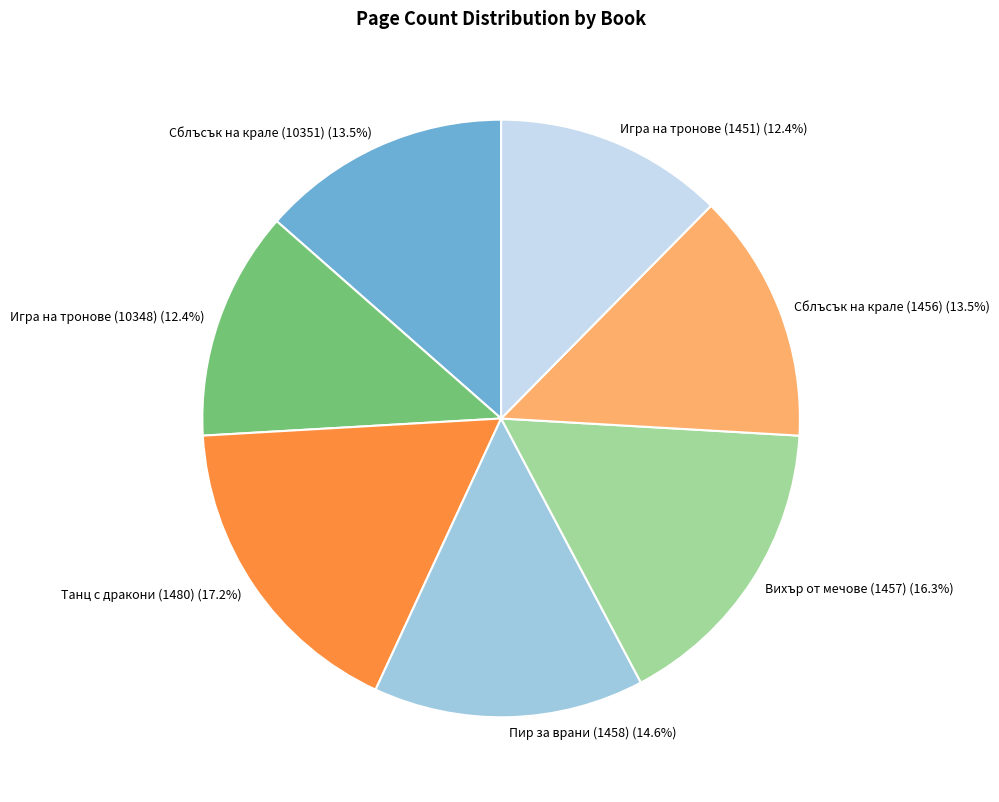

To the nearest percent, what portion does Игра на тронове (1451) represent?

12%